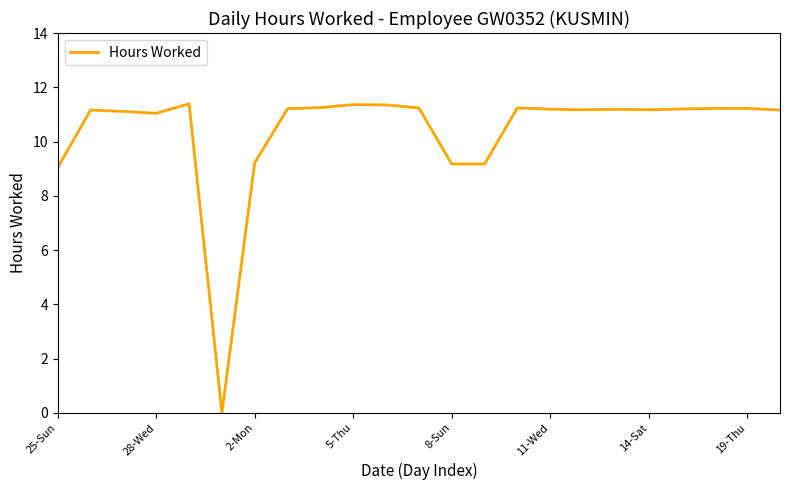

What is the greatest value displayed?

11.4